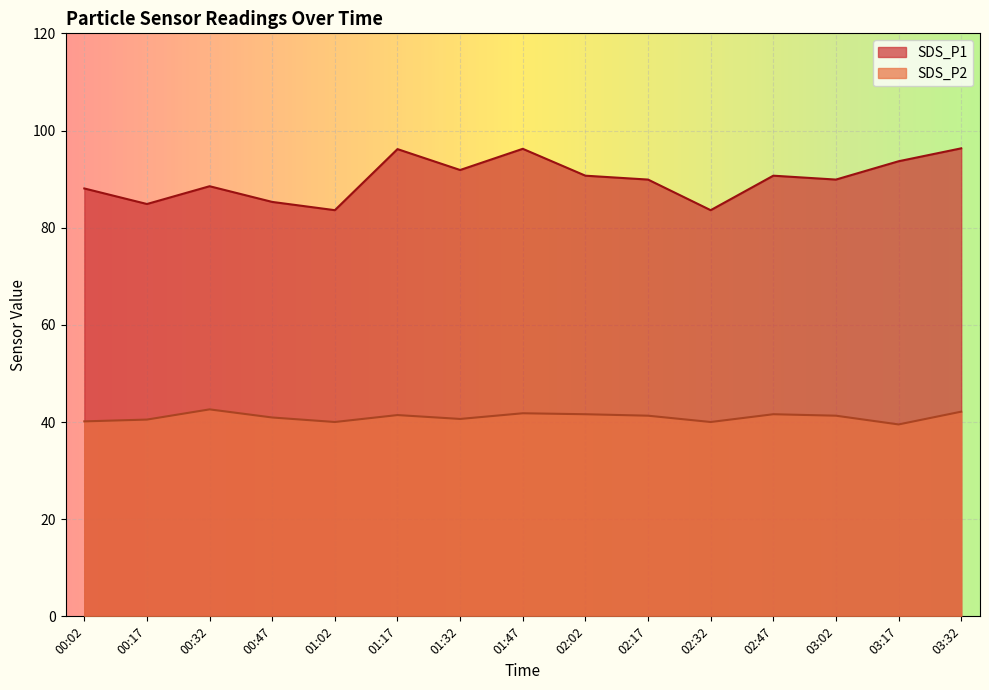

What is the difference between the second highest and second lowest values in the SDS_P1 series?

12.6